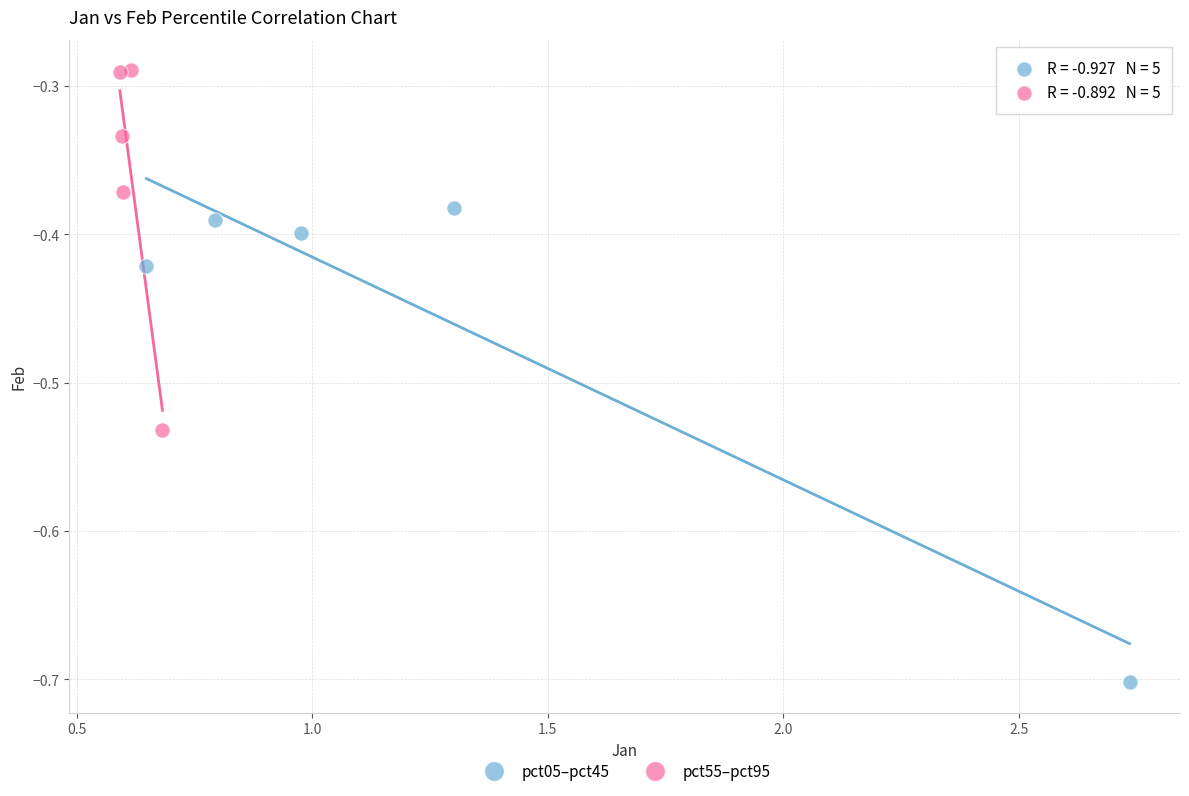

Which series has the largest Y range (max minus min)?

pct05–pct45